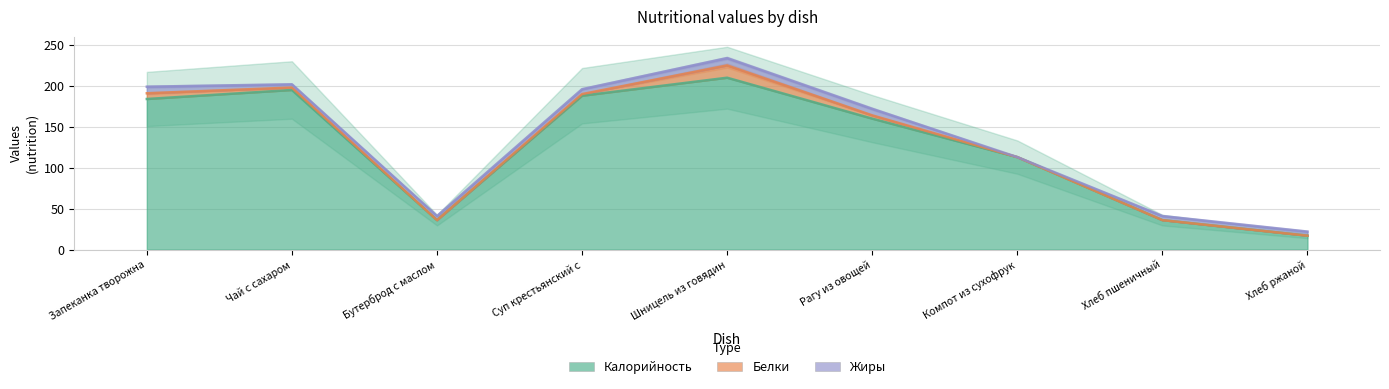

List the labels in order of Белки value, largest first.

Шницель из говядины, Запеканка творожная с морковью, Рагу из овощей, Чай с сахаром, Суп крестьянский с крупой, Бутерброд с маслом, Компот из сухофруктов, Хлеб пшеничный, Хлеб ржаной